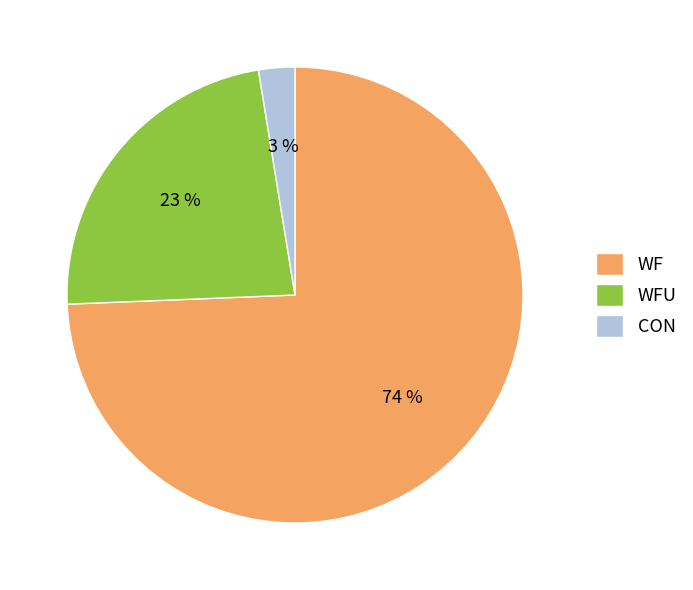

To the nearest percent, what portion does WFU represent?

23%